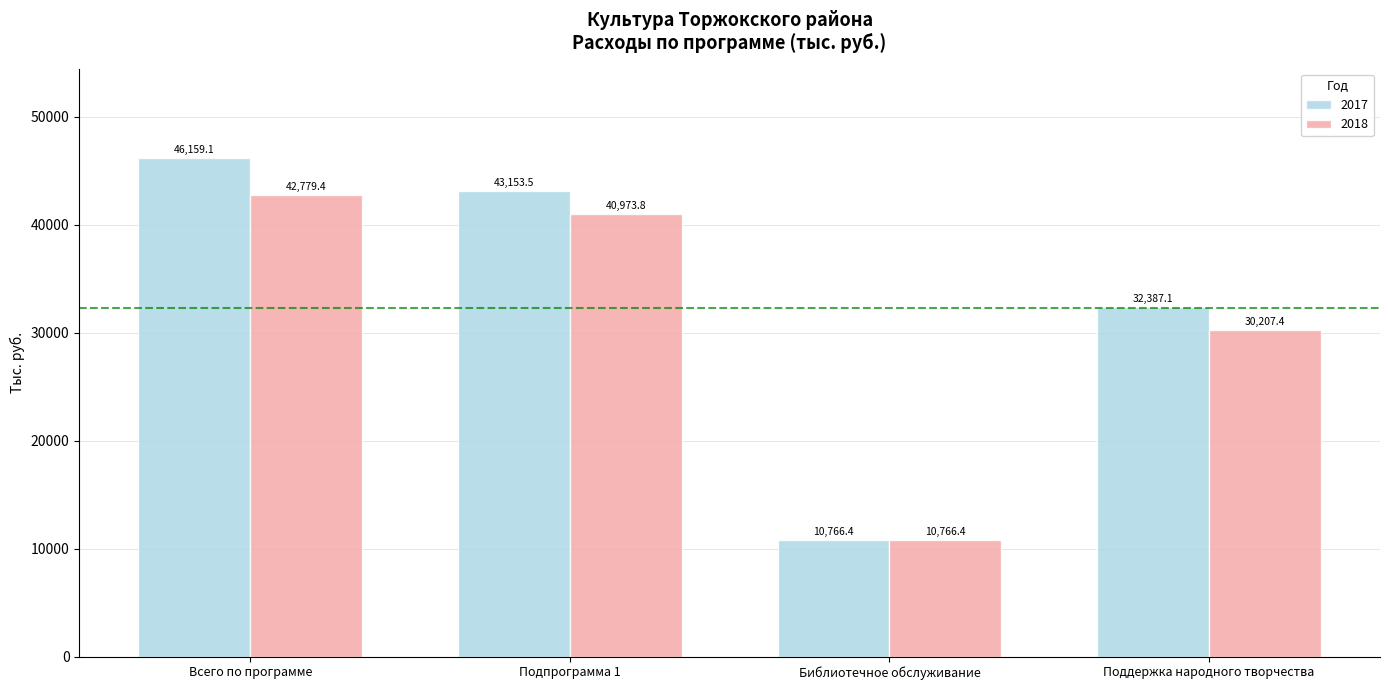

How many values in the 2017 series exceed 43153?

2